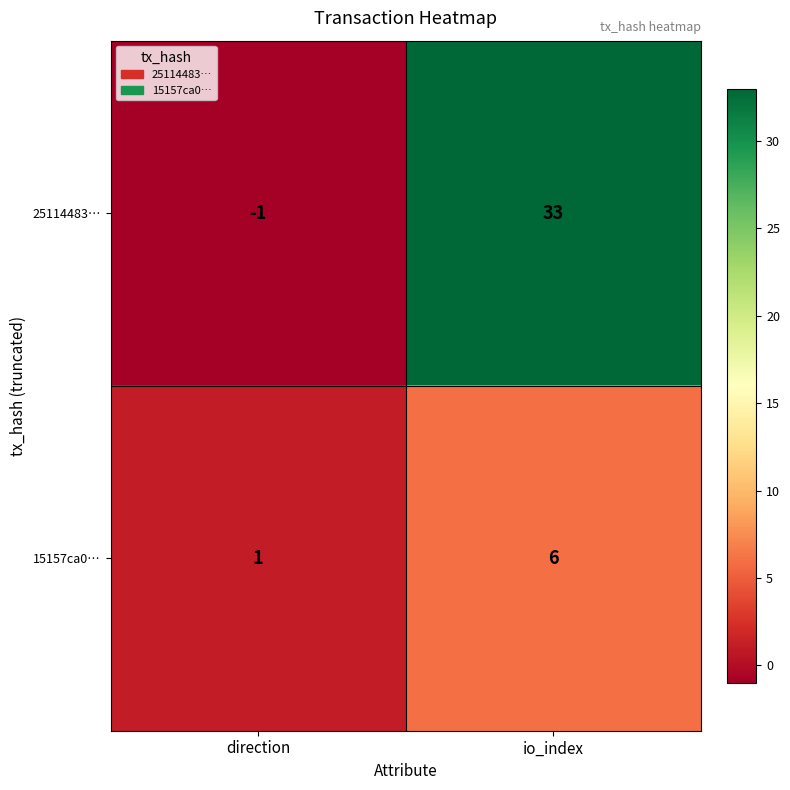

The value of 25114483… at io_index is 10. True or false?

False